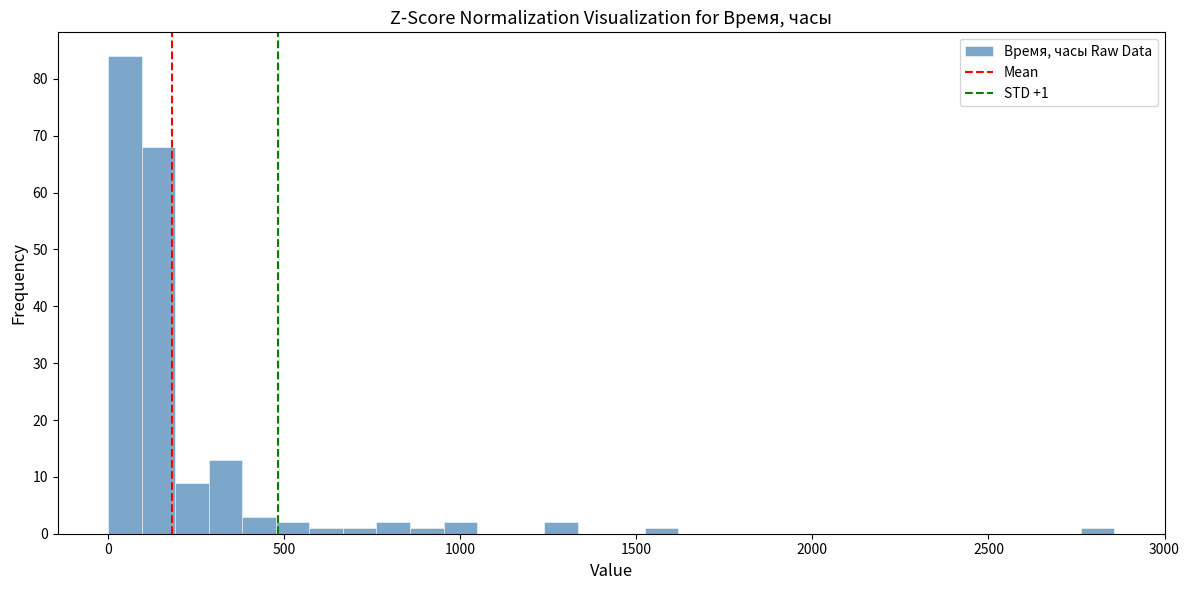

Around what value on the x-axis is the tallest bar? Give the approximate position of its centre, as read against the axis.

50